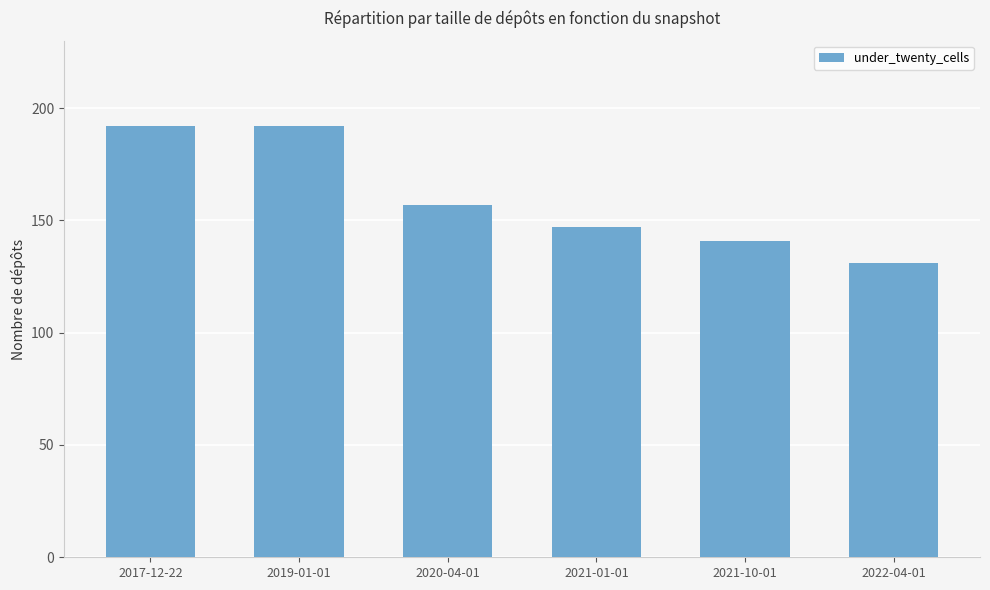

What is the greatest value displayed?

192